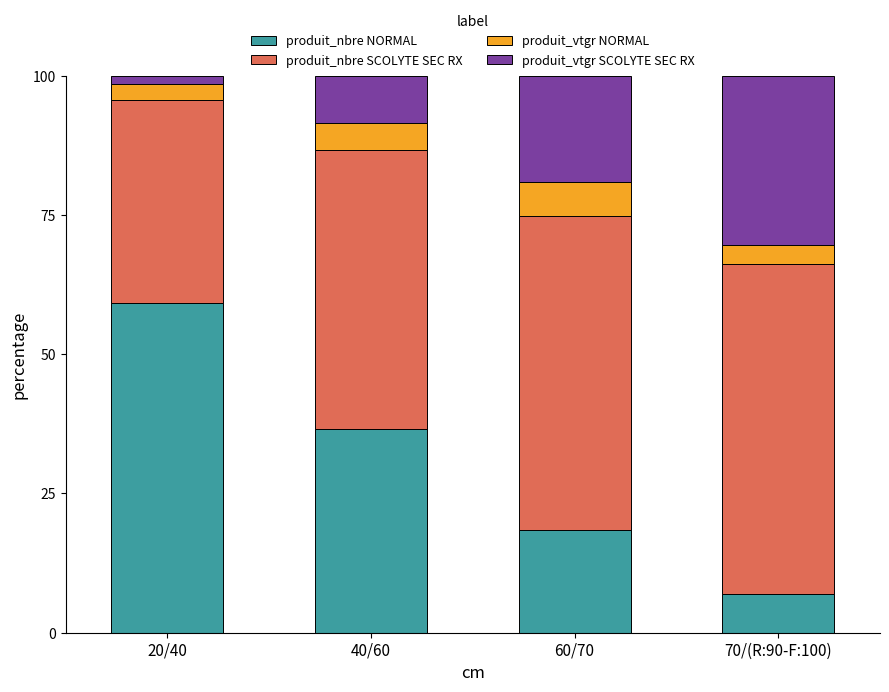

What is the total value across all series at 70/(R:90-F:100)?

100.0